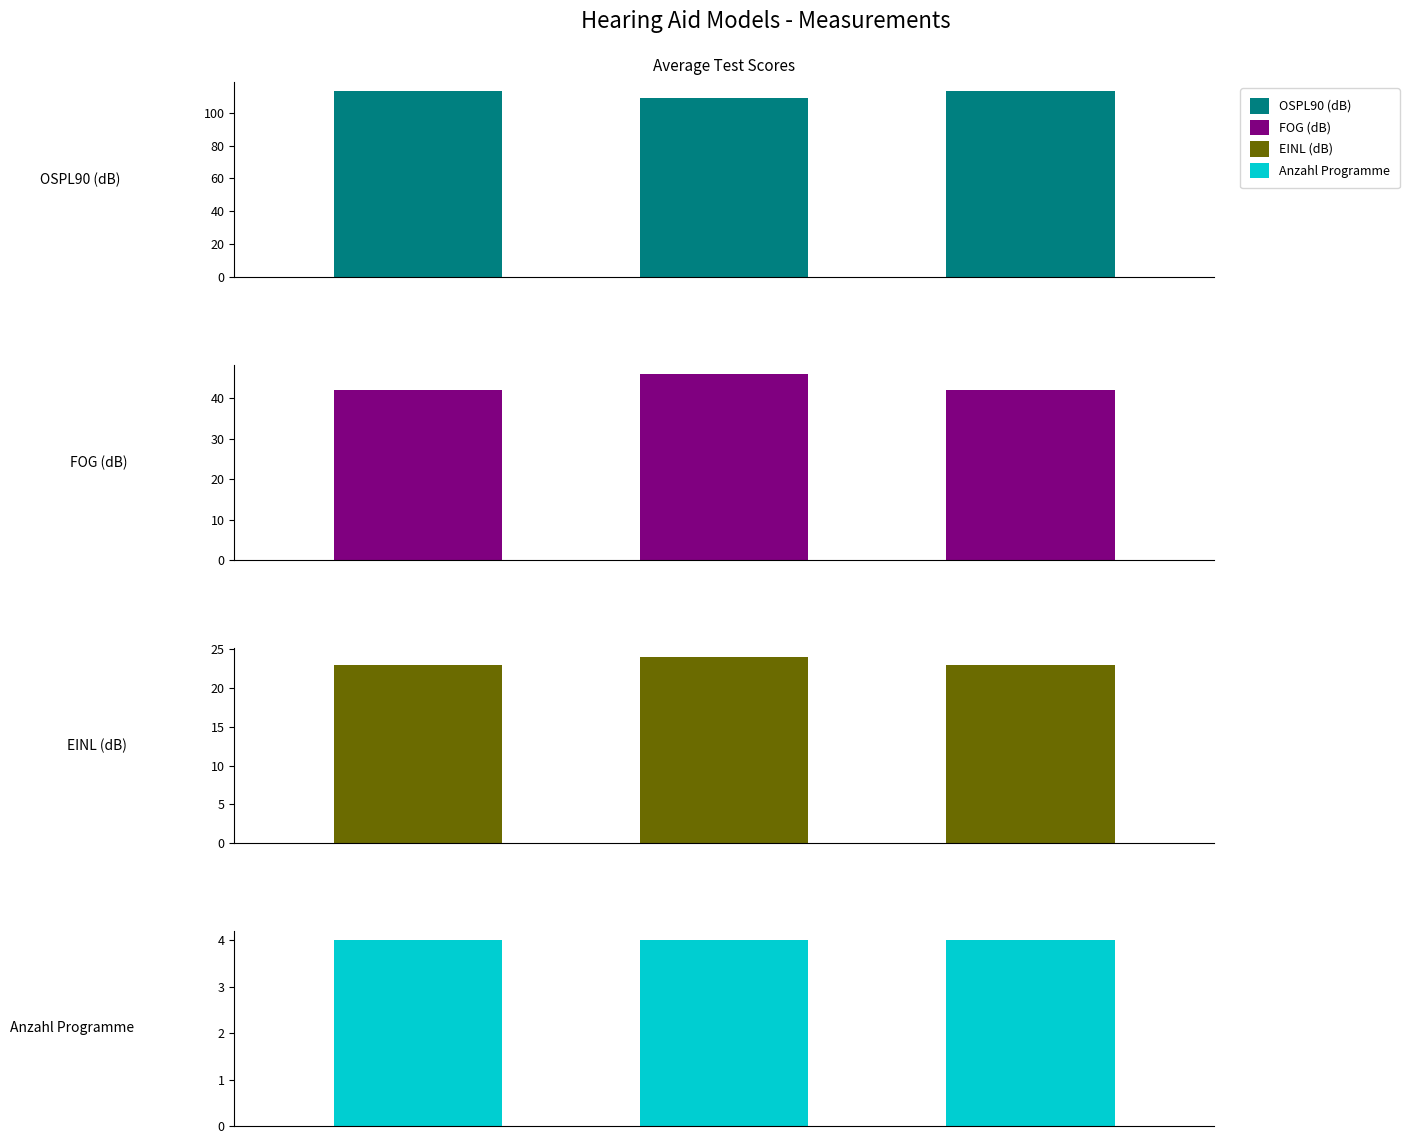

Is the value of Anzahl Programme at 0 greater than the value of OSPL90 (dB) at 0?

No